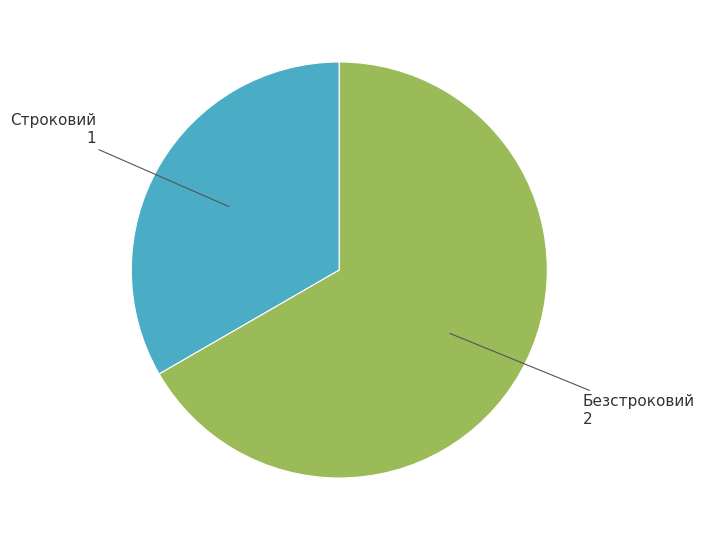

Does any single category account for the majority?

Yes